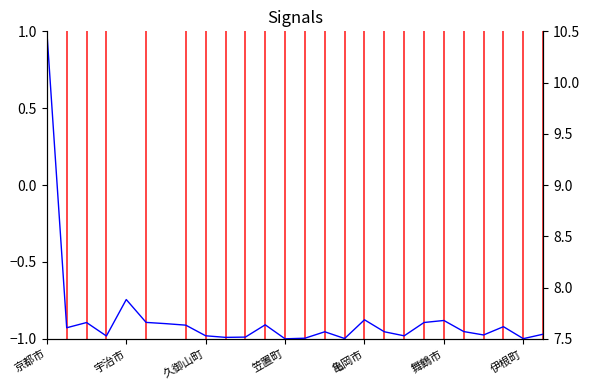

True or false: the data has more than 1 interior local peaks.

True